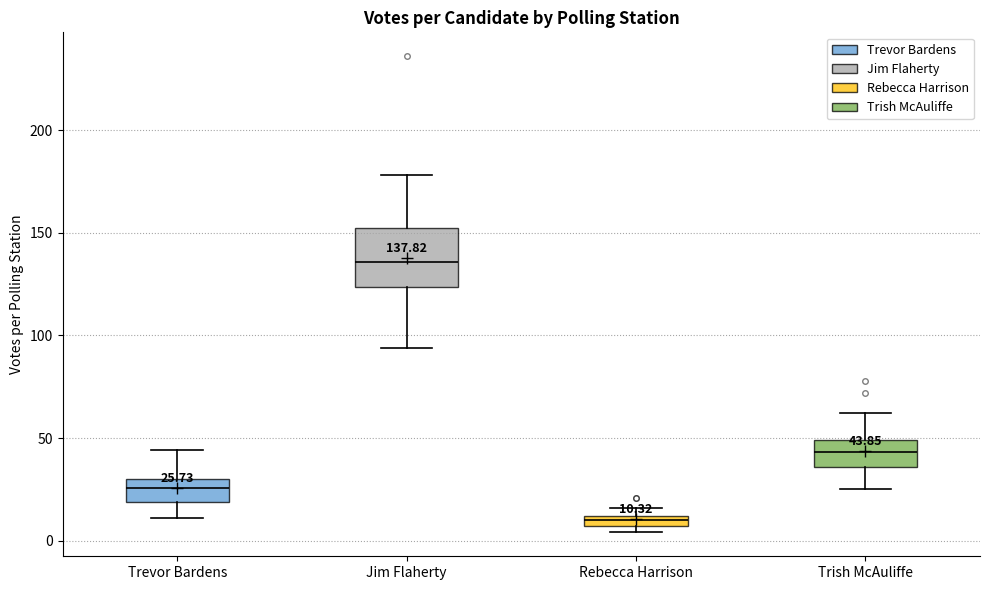

Which box's median line is the highest?

Jim Flaherty